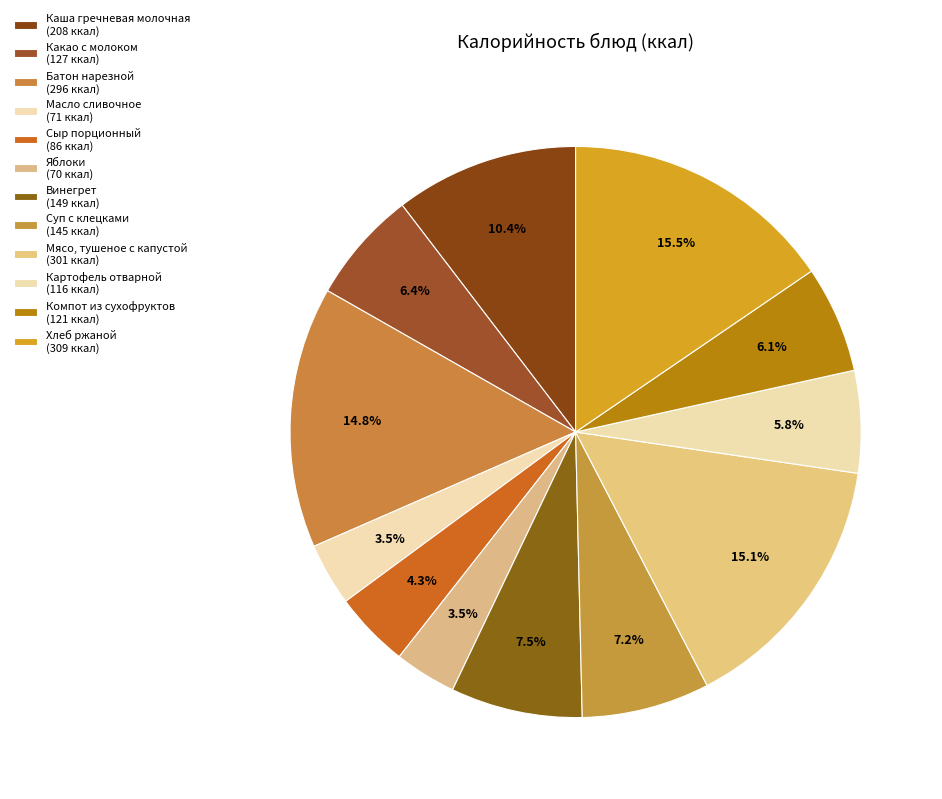

Count the number of slices in the pie.

12